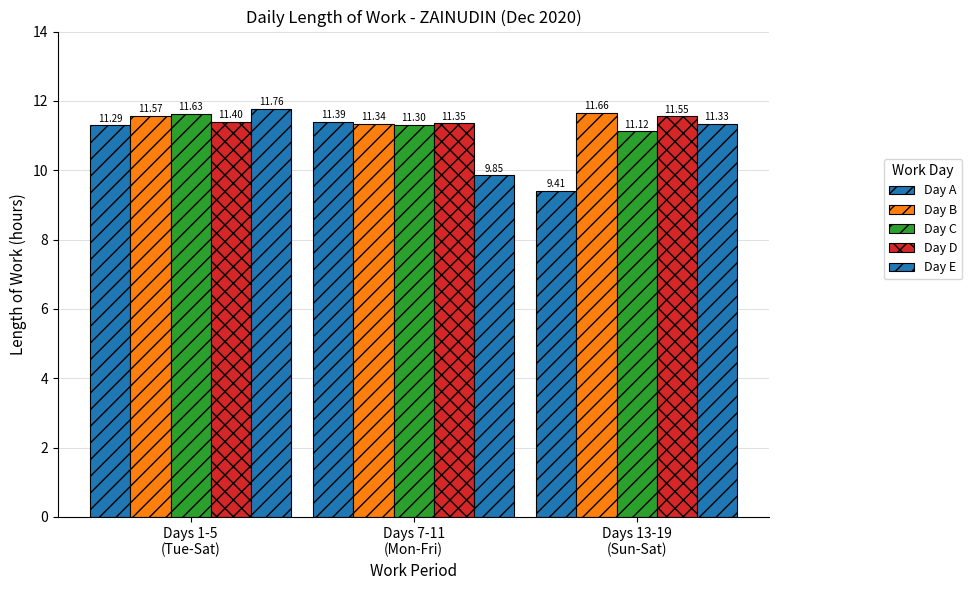

Where does the Day A series first go above 11?

Days 1-5
(Tue-Sat)